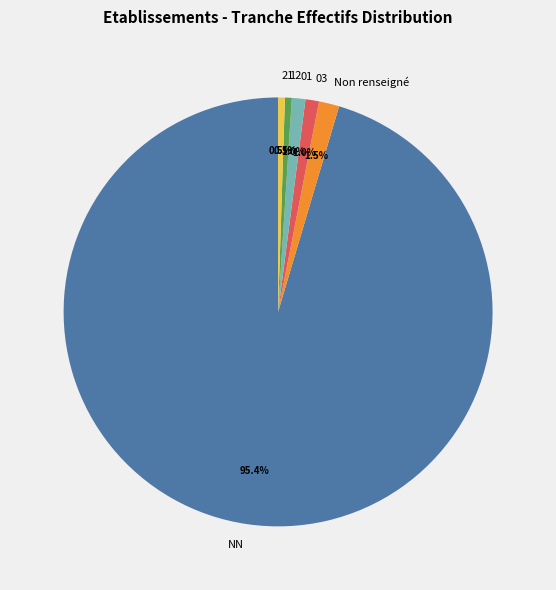

What is the largest slice in the pie chart?

NN